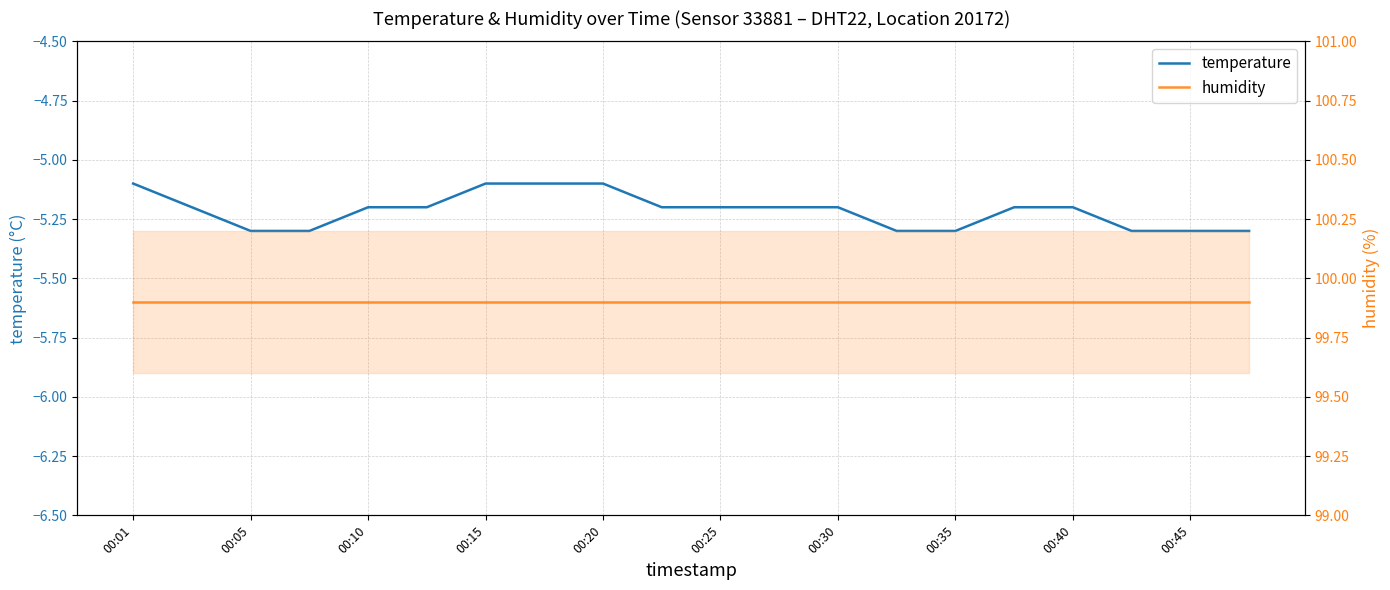

Rank the series by their maximum value, from highest to lowest.

humidity, temperature